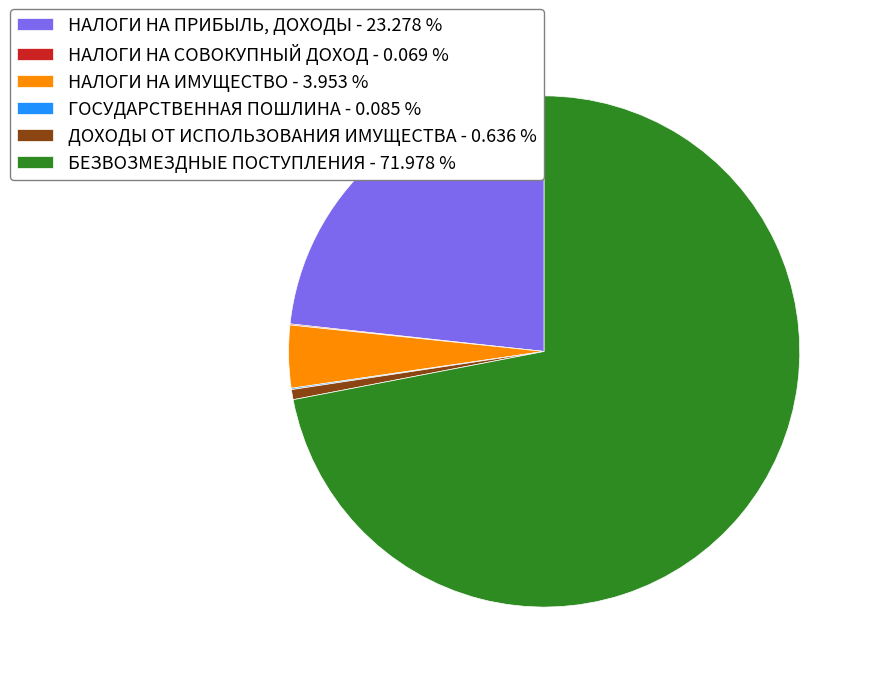

Is there a majority slice in this chart?

Yes